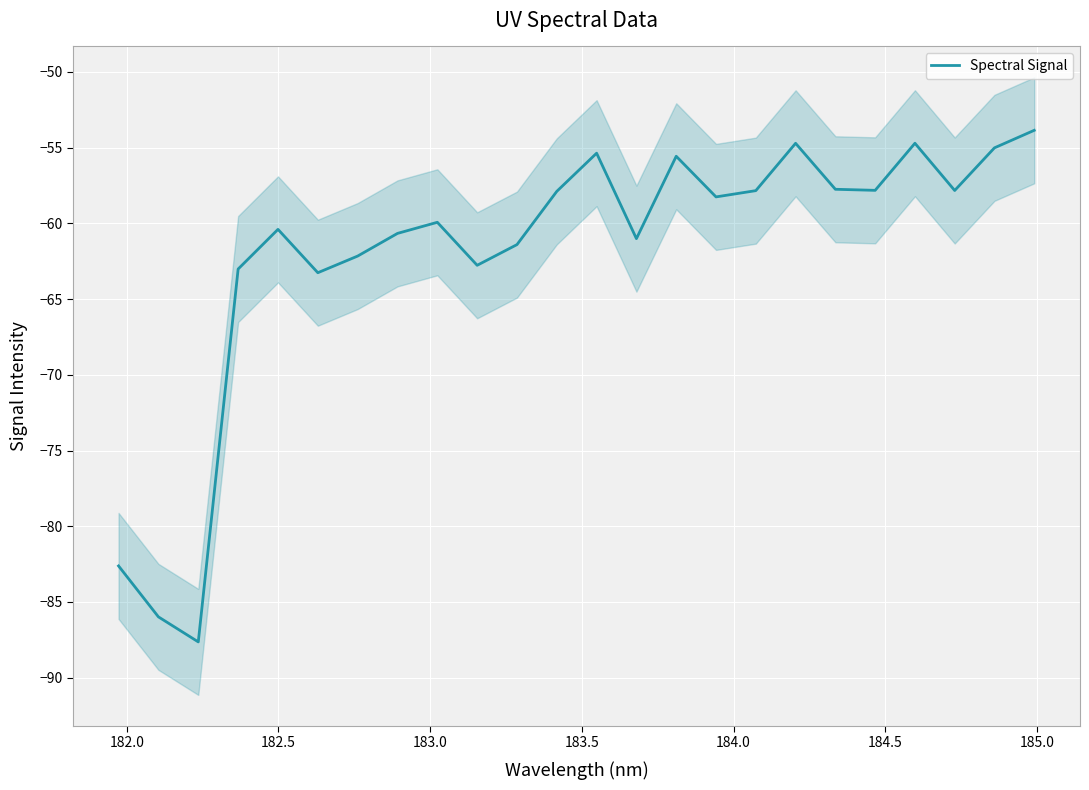

What is the maximum value for Spectral Signal?

-53.9